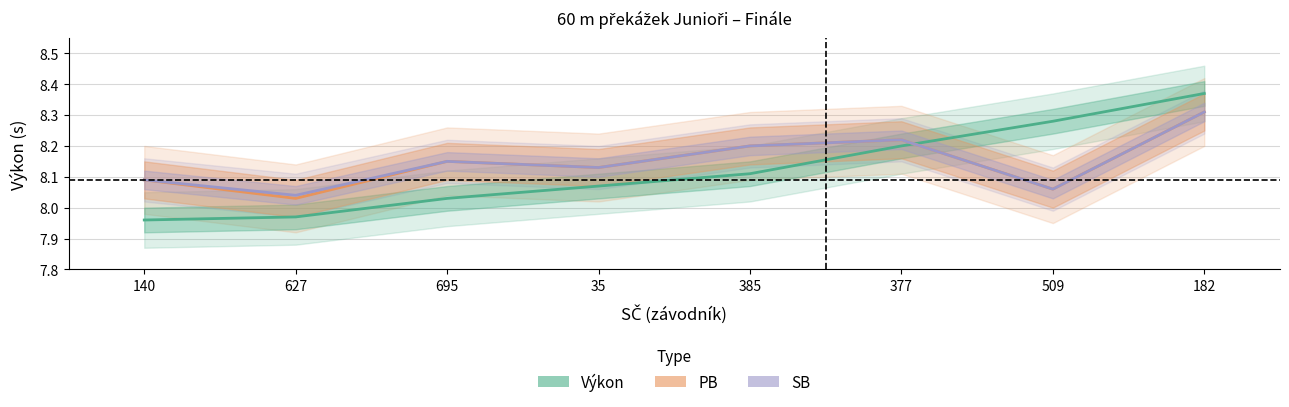

Between 627 and 182, which series saw the biggest shift?

Výkon